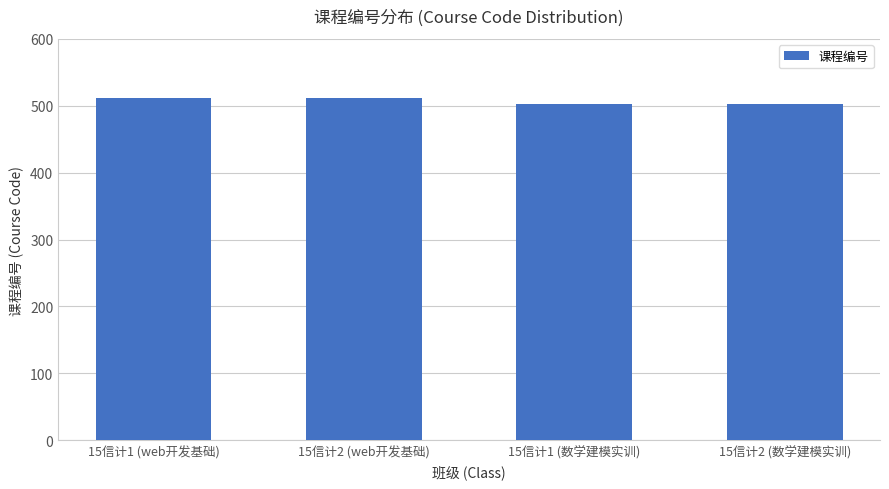

What position from the right is 15信计2 (数学建模实训)?

1